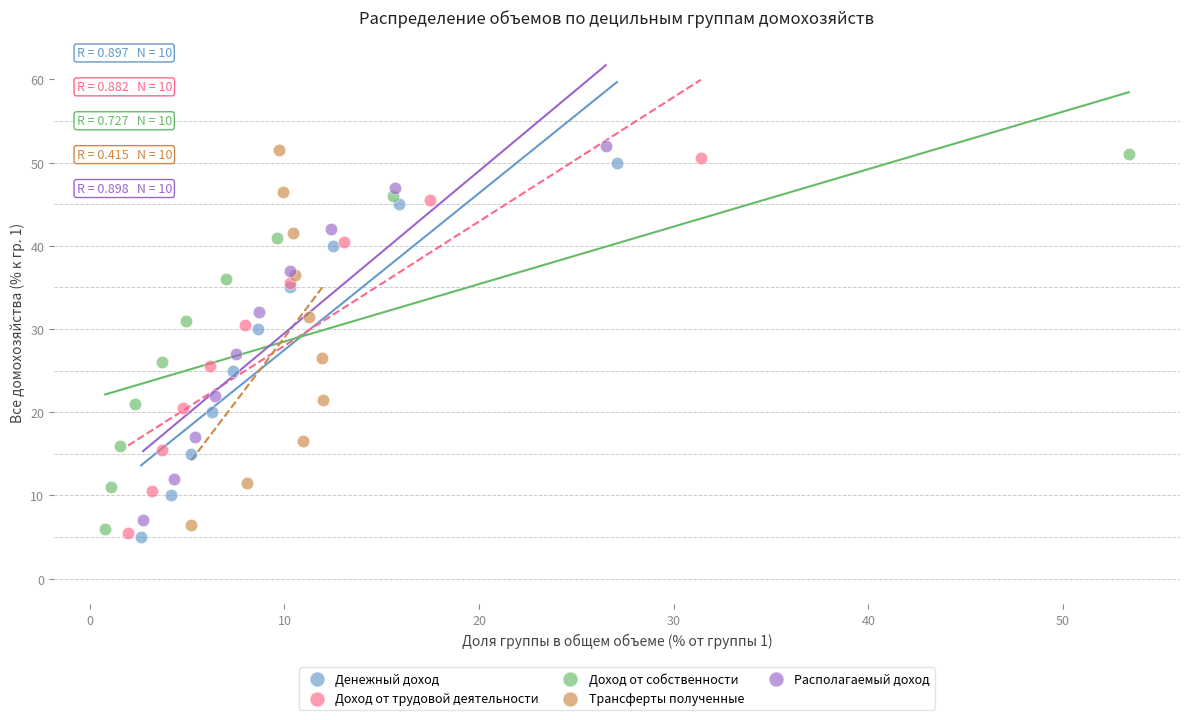

What are all the series names shown in the legend?

Денежный доход, Доход от трудовой деятельности, Доход от собственности, Трансферты полученные, Располагаемый доход